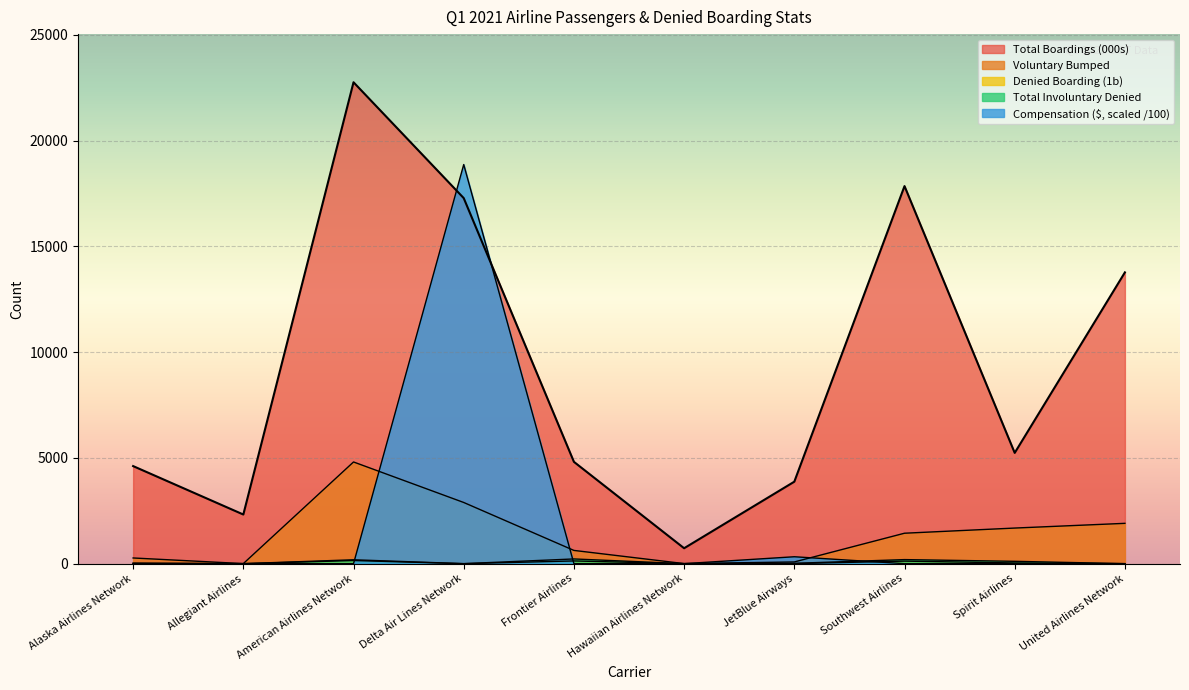

What is the spread (max minus min) of values at United Airlines Network?

13767.7